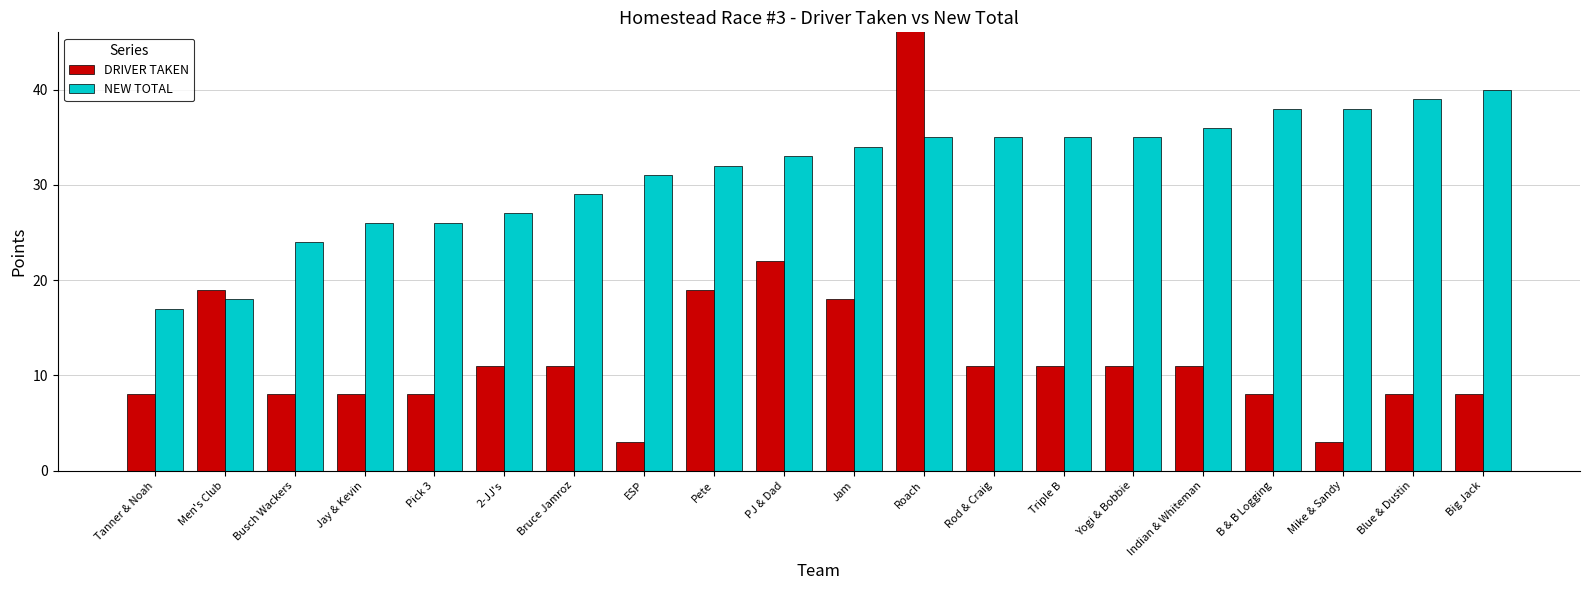

At which label is NEW TOTAL closest to 28?

2-JJ's